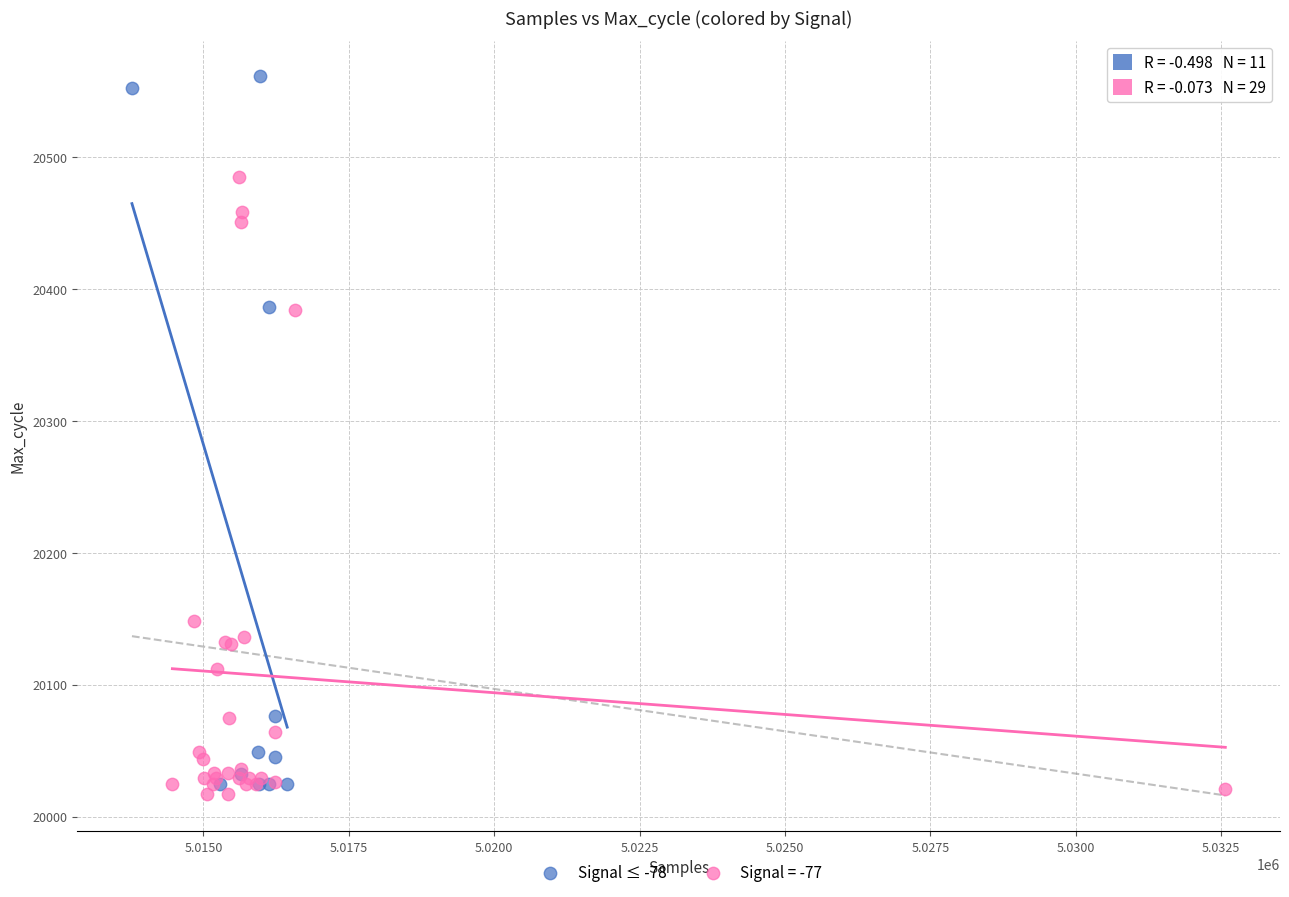

Which series contains the highest Y value?

Signal ≤ -78